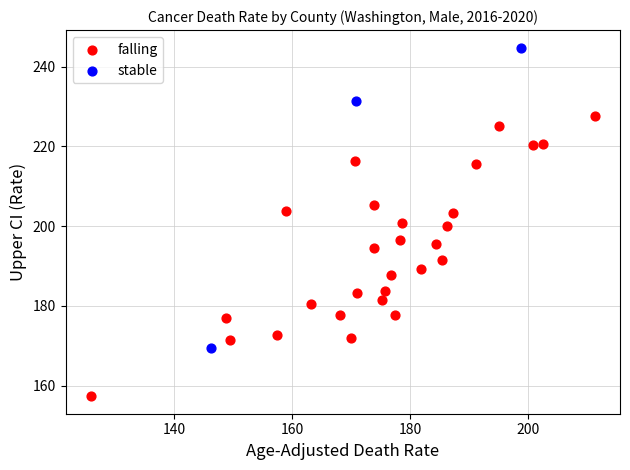

Which series reaches the minimum Y coordinate?

falling